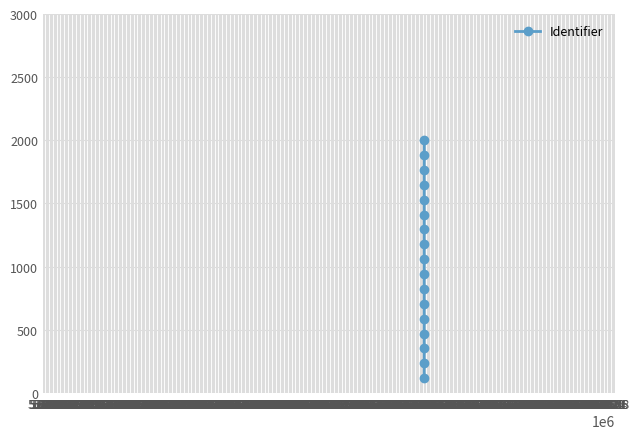

What is the difference between the maximum and second lowest values?

1764.7